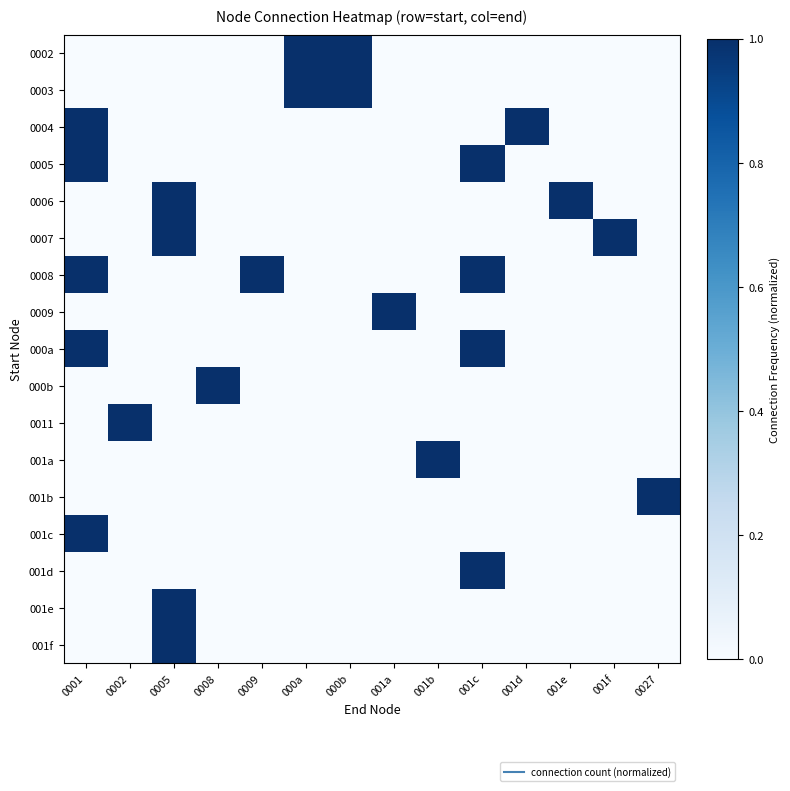

At which category is the sum across all series the highest?

0001